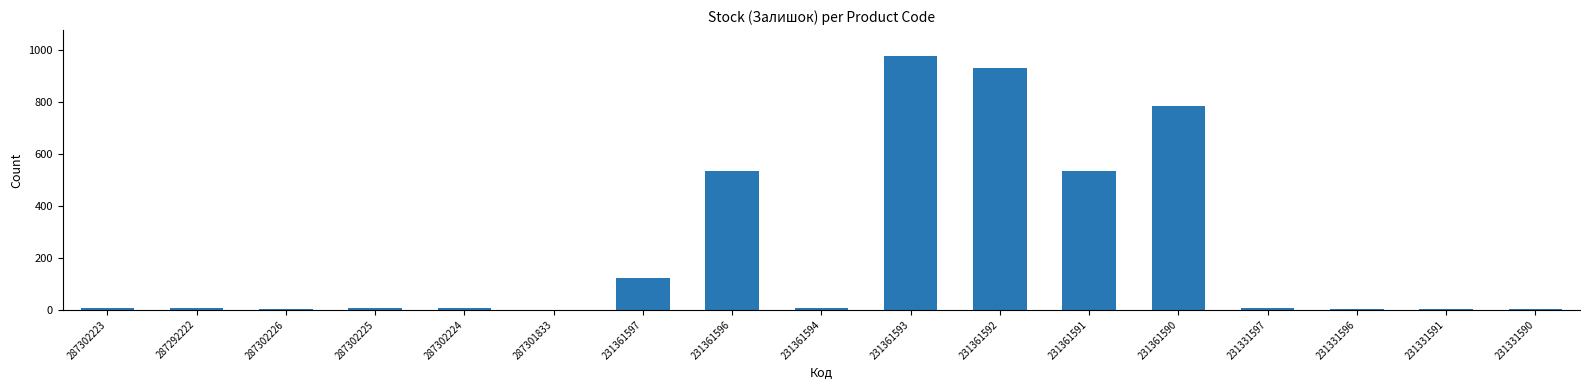

The value at 231361596 is 534. True or false?

True